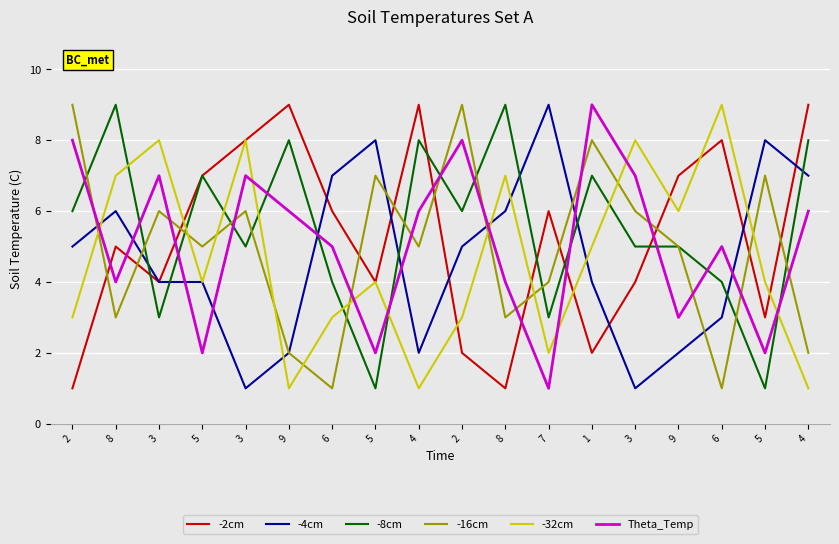

Does the chart display data point markers on the line(s)?

No